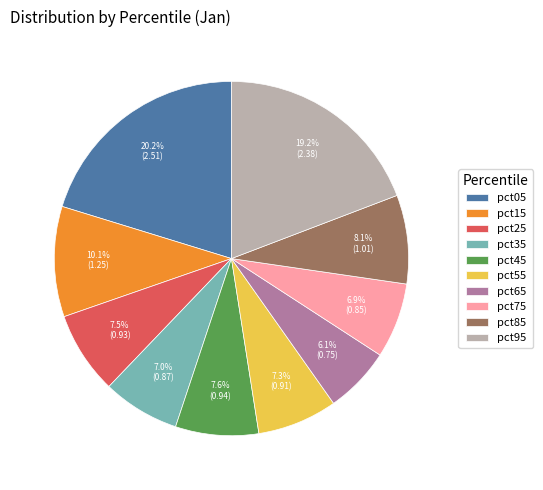

Which has a higher value, pct85 or pct95?

pct95